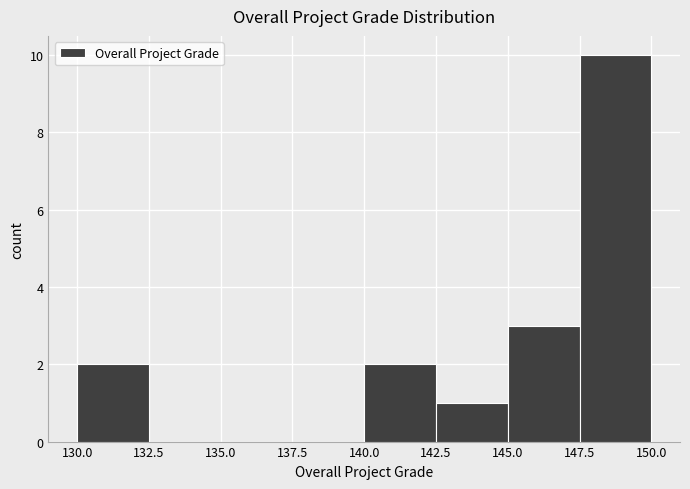

Which range on the x-axis has the tallest bar?

147.5 to 150.0